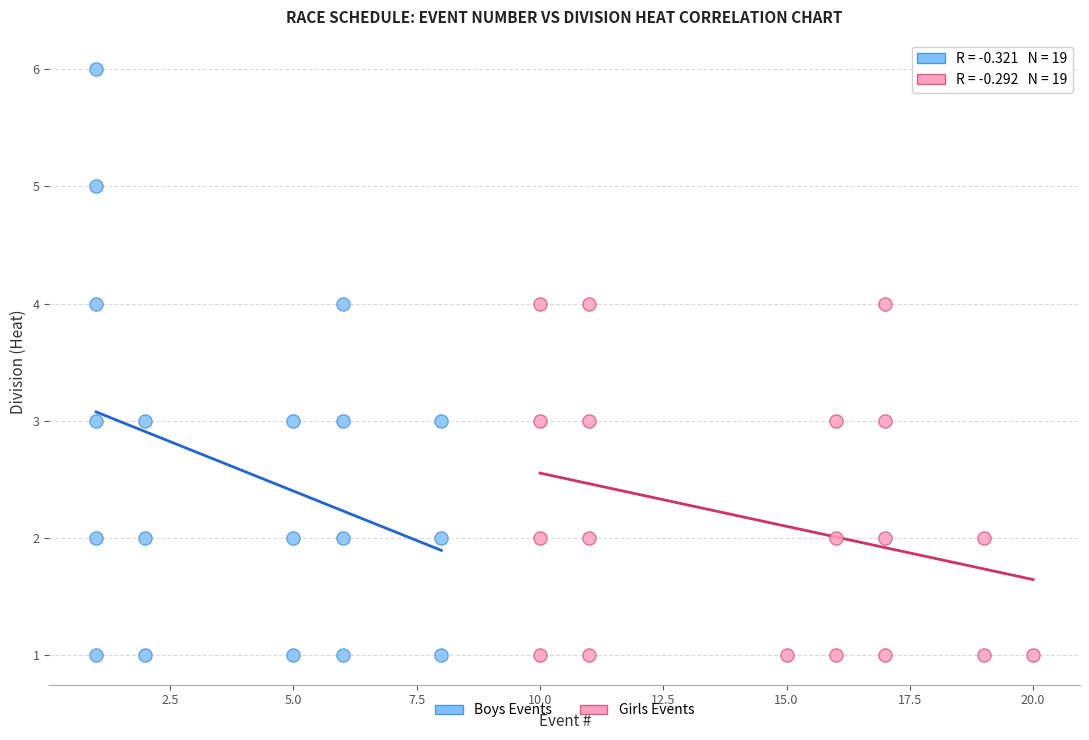

Which series has the largest Y range (max minus min)?

Boys Events